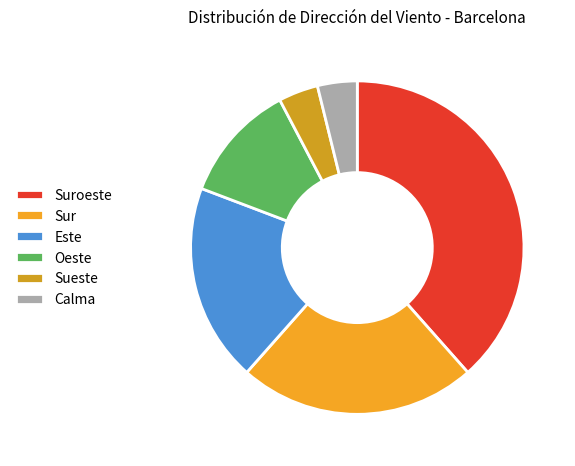

To the nearest percent, what is the average slice percentage?

17%